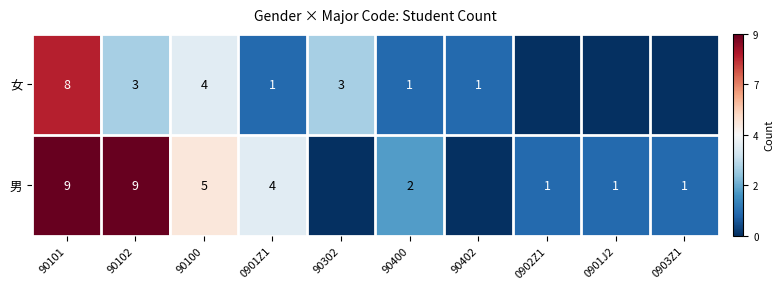

Is the value of 男 at 0901J2 greater than the value of 女 at 90102?

No